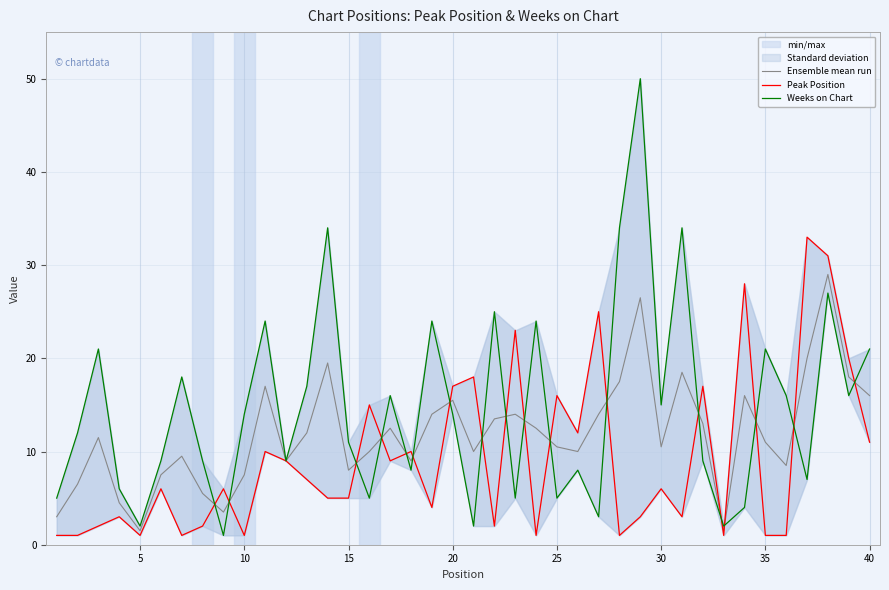

At how many categories does at least one series exceed 5?

37